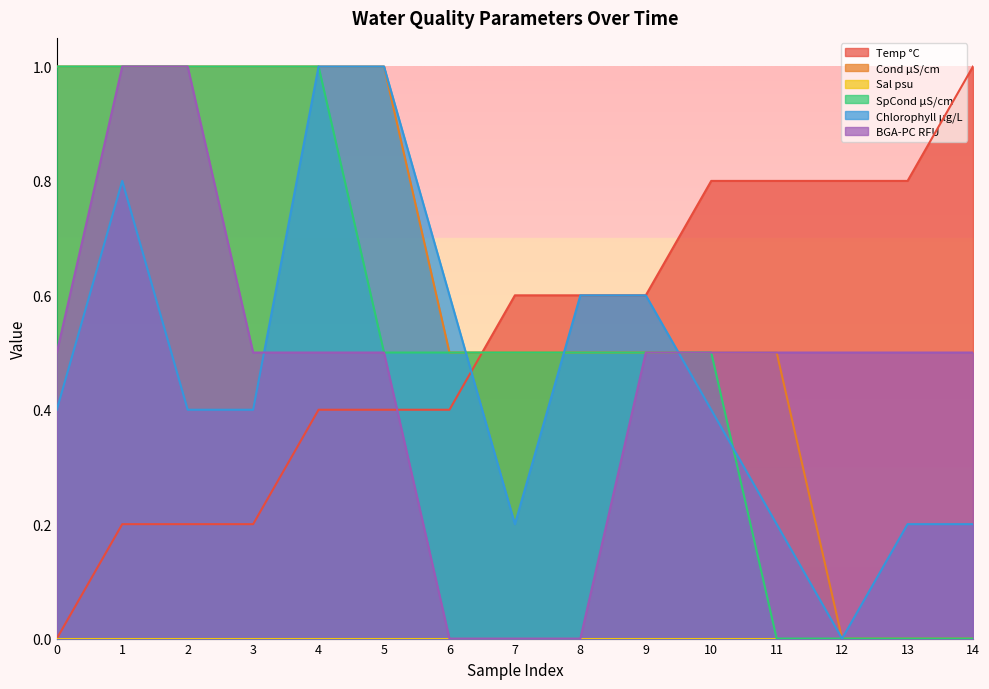

What is the greatest value displayed?

1.0